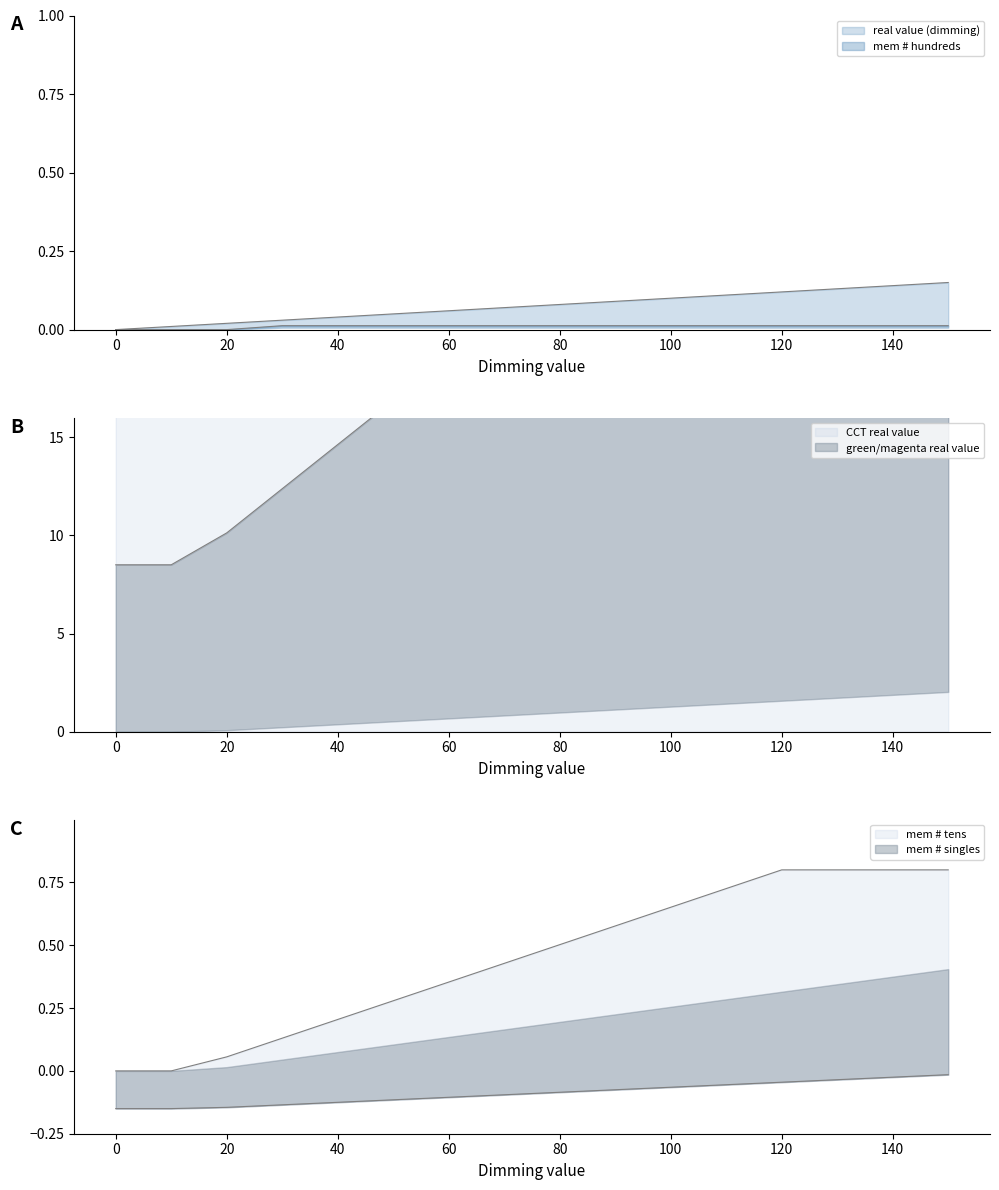

Between 60 and 100, which series saw the biggest shift?

CCT real value